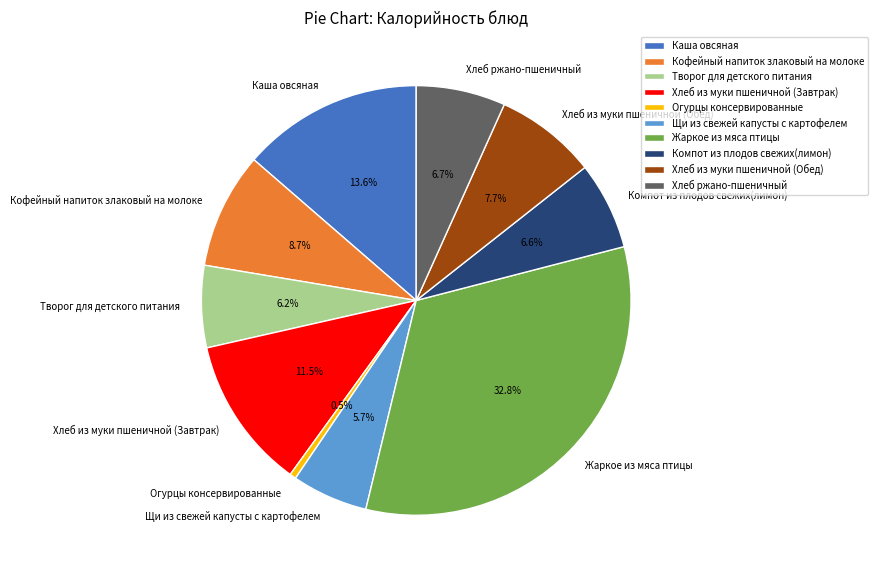

To the nearest percent, what is the difference between the largest and smallest slice percentages?

32%